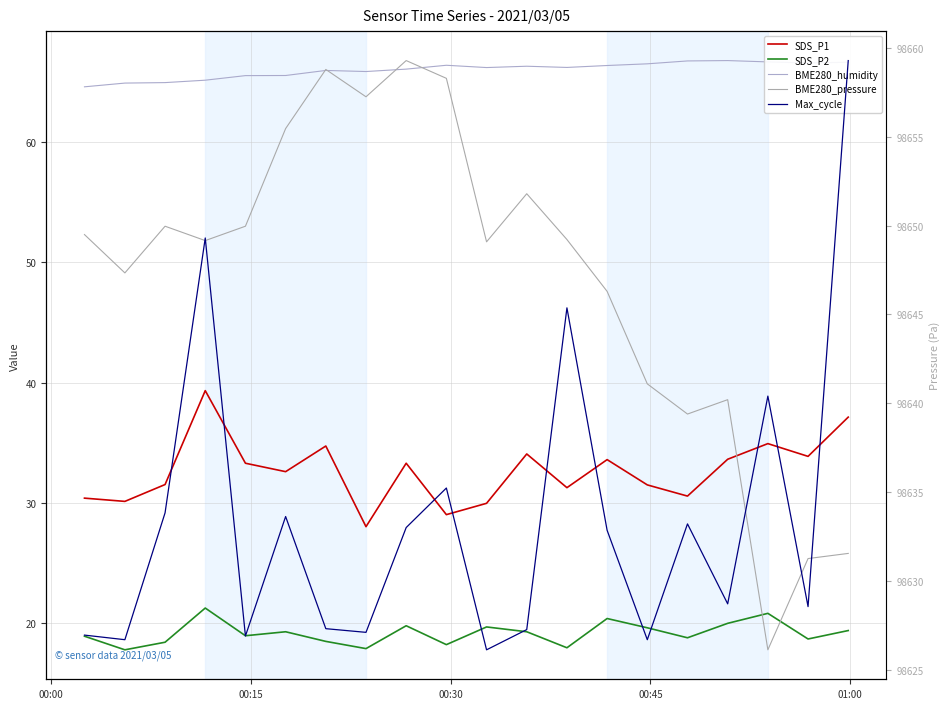

Which series has the largest total across all categories?

BME280_pressure